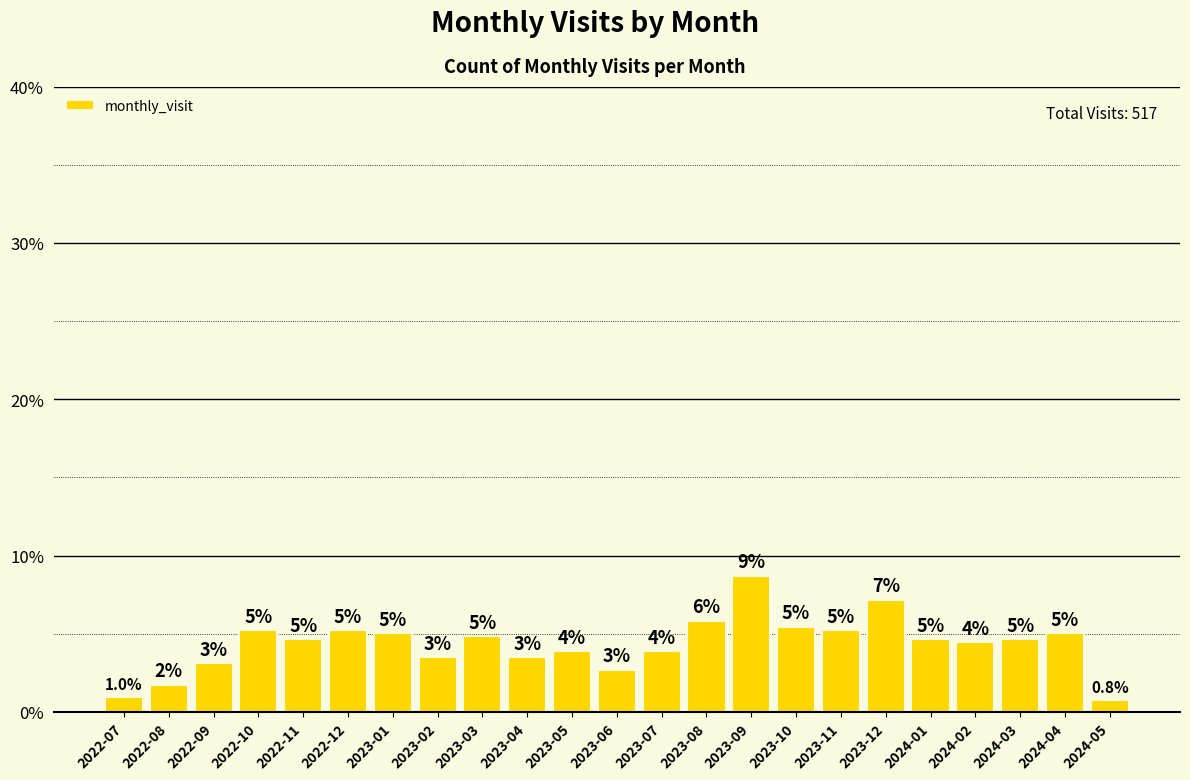

What is the greatest value displayed?

8.7